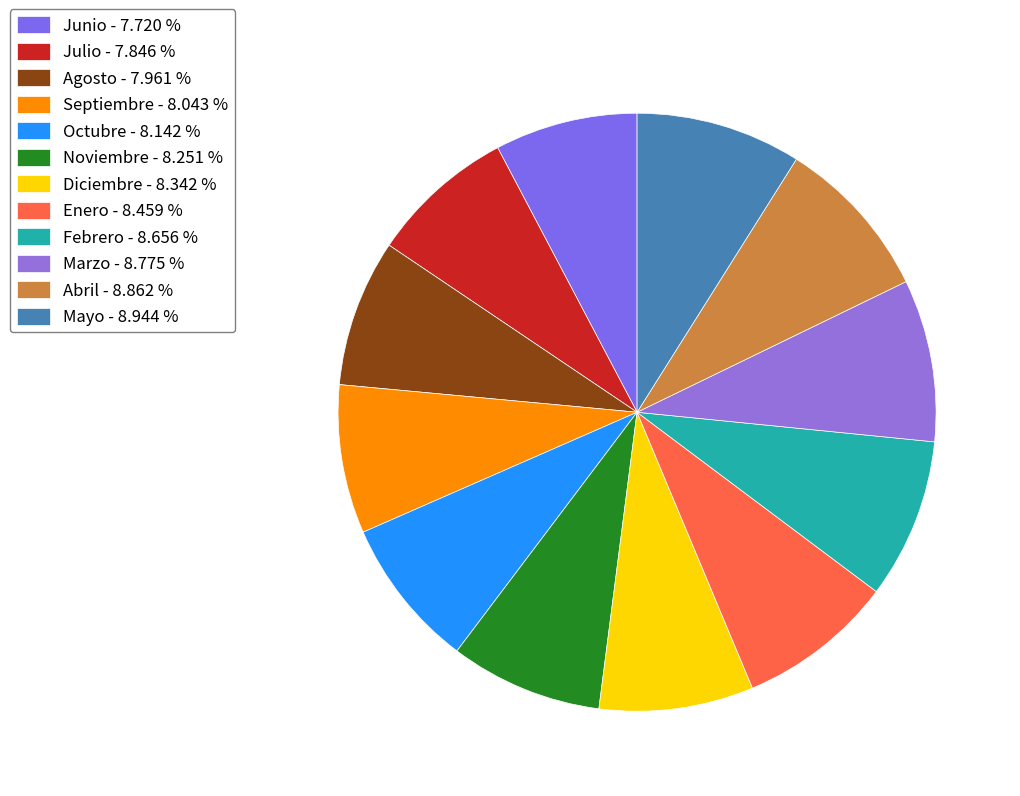

True or false: Octubre accounts for 8% of the total.

True